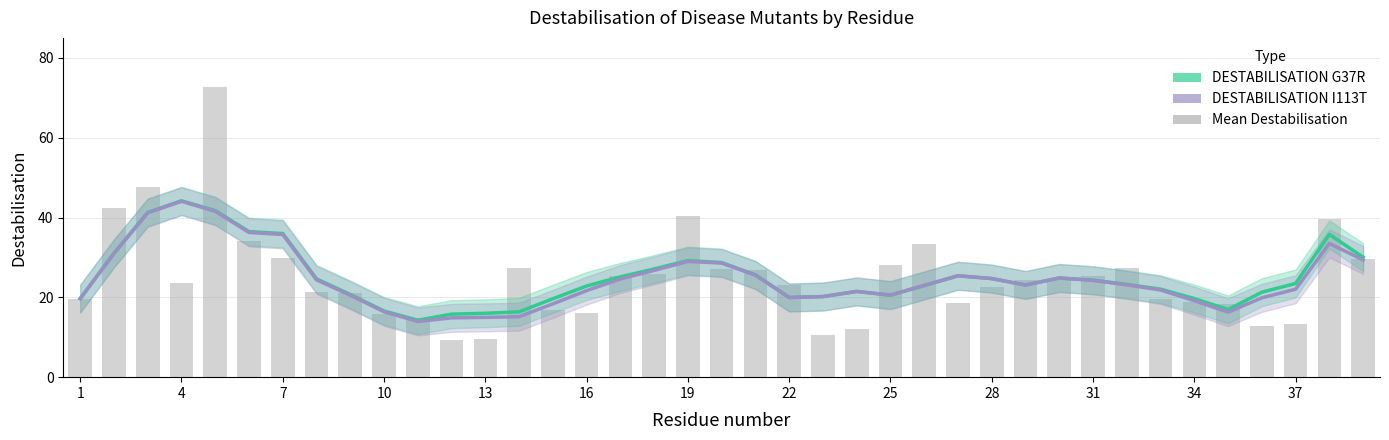

The DESTABILISATION G37R series shows 32.1 at 34. True or false?

False